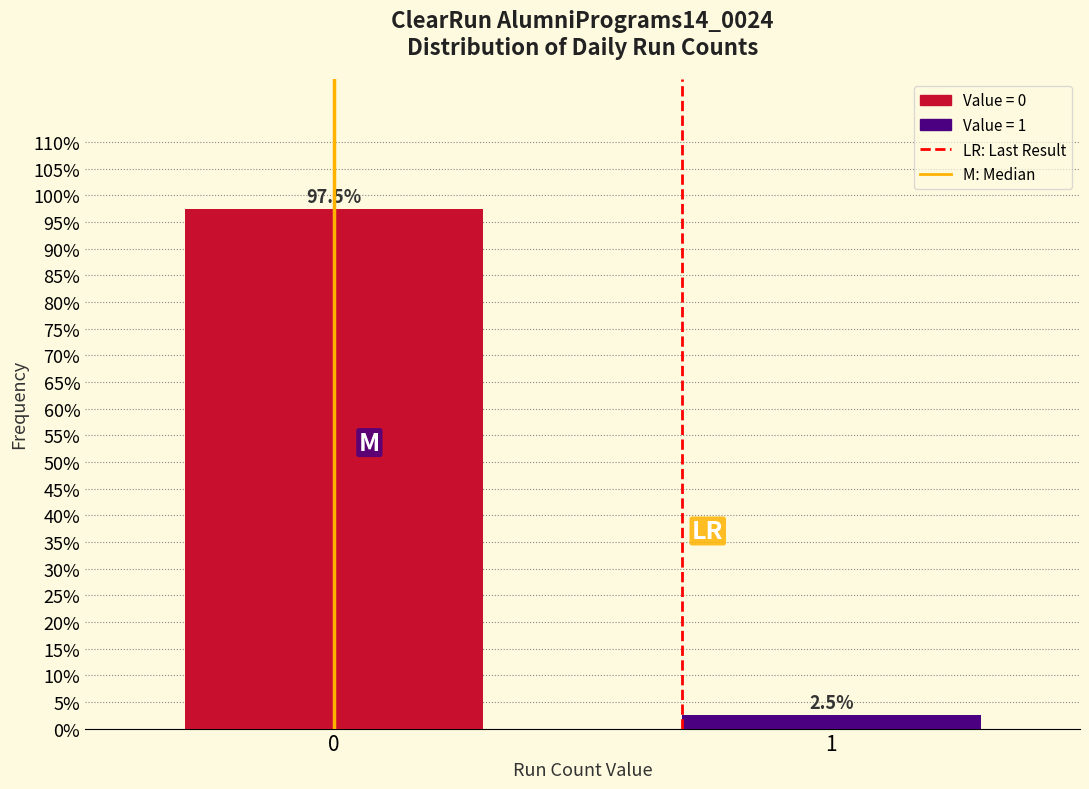

Reading left to right, transcribe all the data shown in this chart.

0=97.5	1=2.5